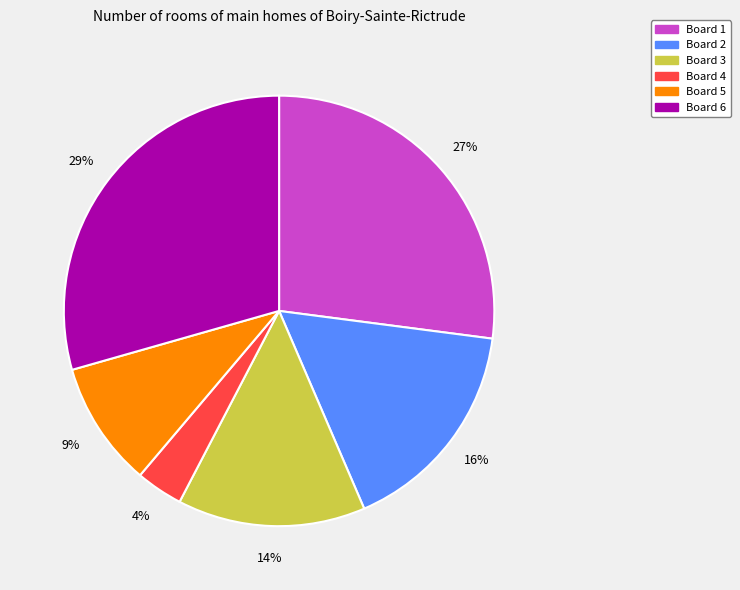

Which has a higher value, Board 1 or Board 3?

Board 1